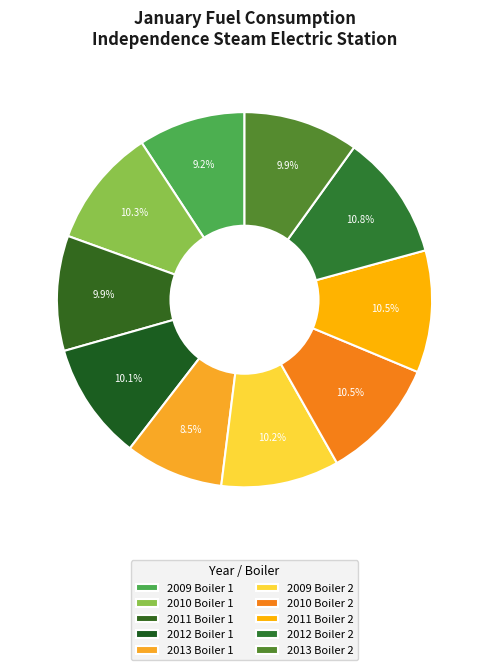

How many segments does this pie chart have?

10